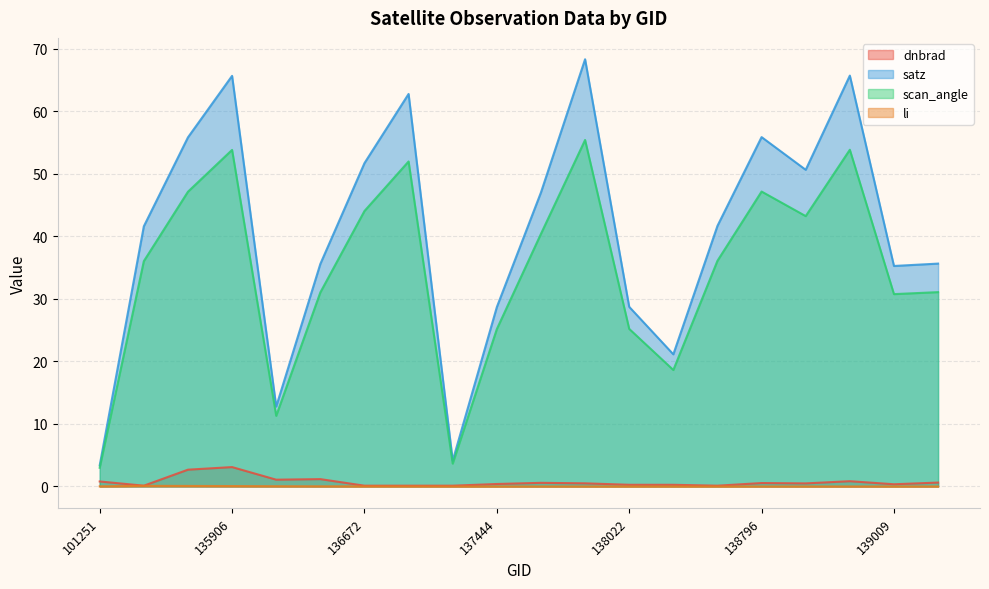

Which category has the highest value across all series?

138010